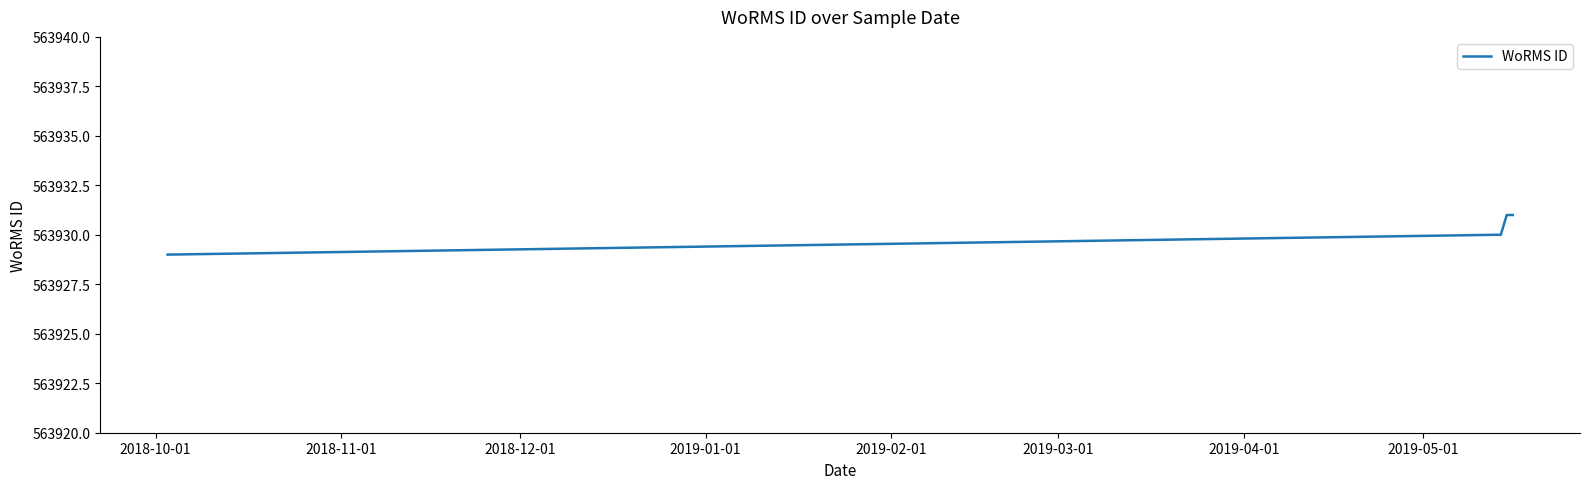

What is the average value?

563930